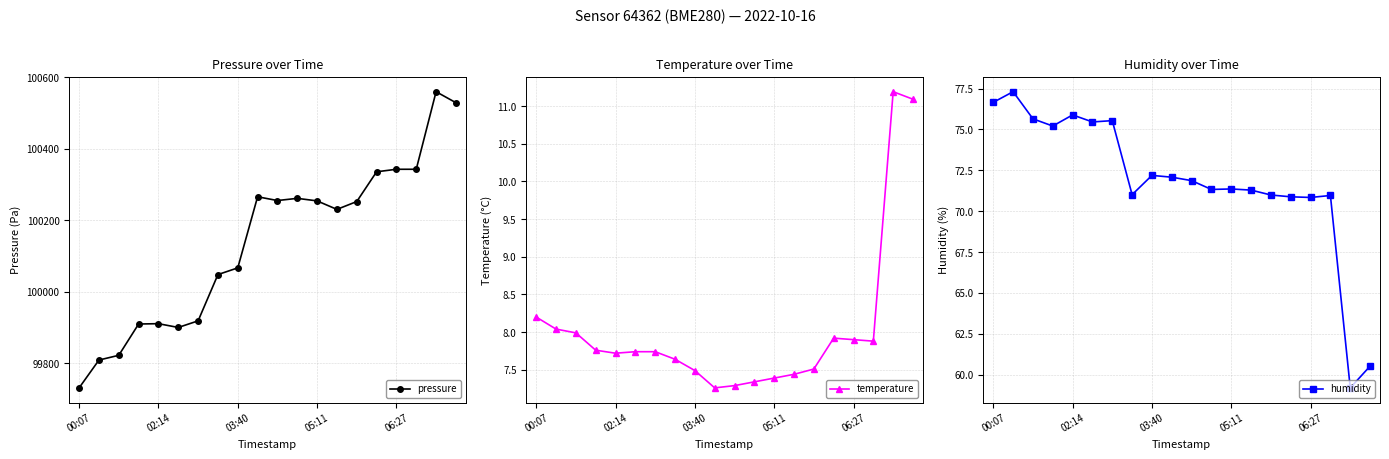

Rank the series by their maximum value, from lowest to highest.

temperature, humidity, pressure